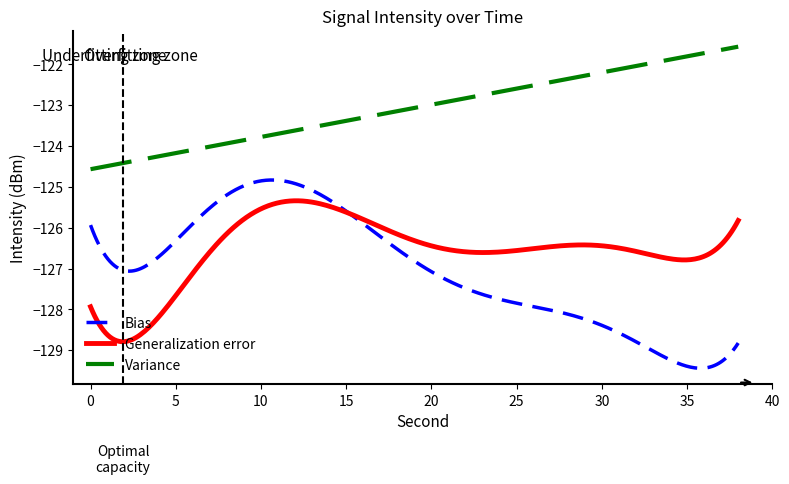

True or false: Bias and Variance cross at least once.

False